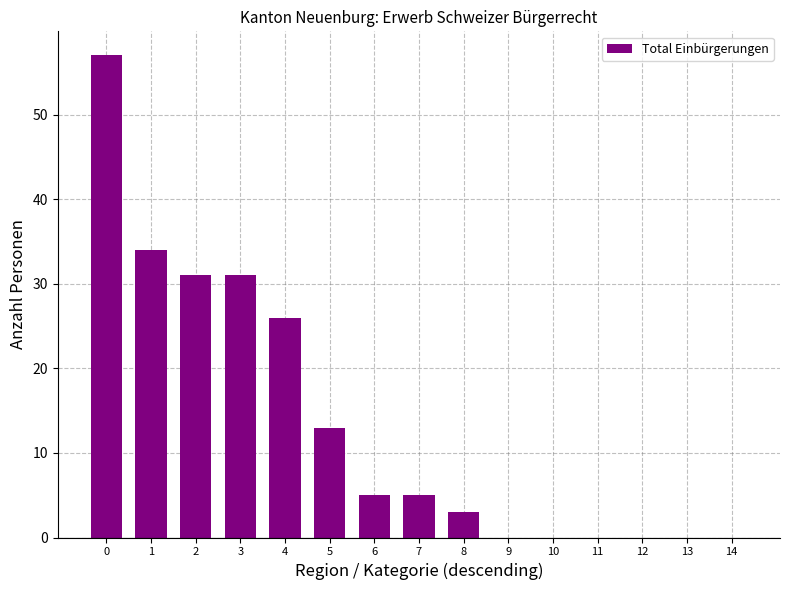

Does the chart contain stacked bars?

No